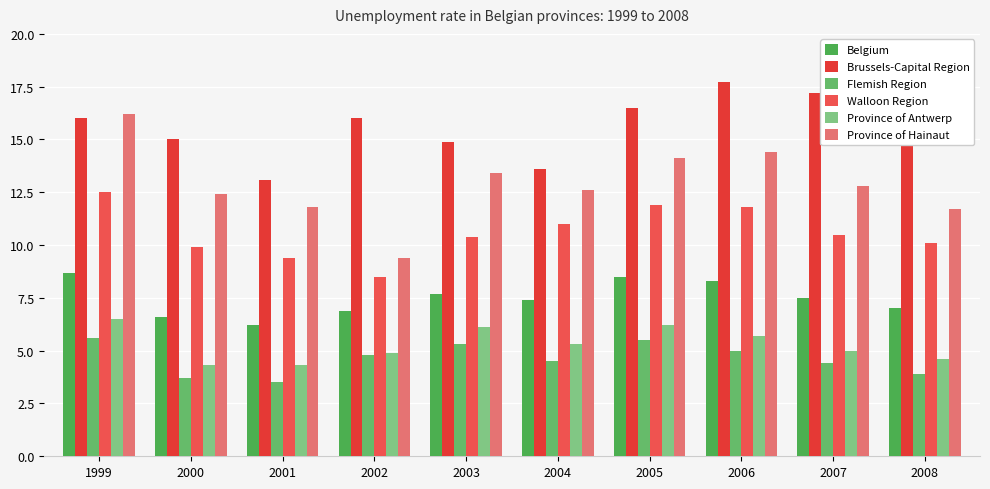

Which series has the largest total across all categories?

Brussels-Capital Region